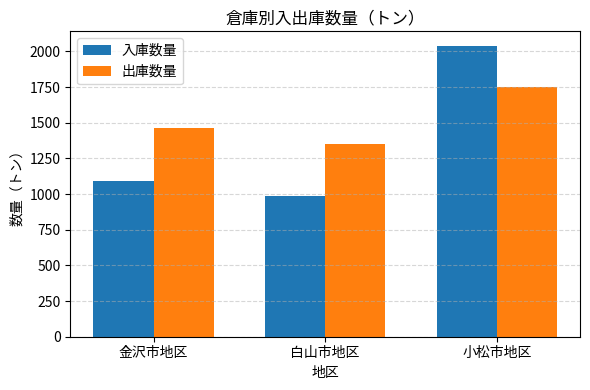

The 出庫数量 series shows 2811.4 at 小松市地区. True or false?

False